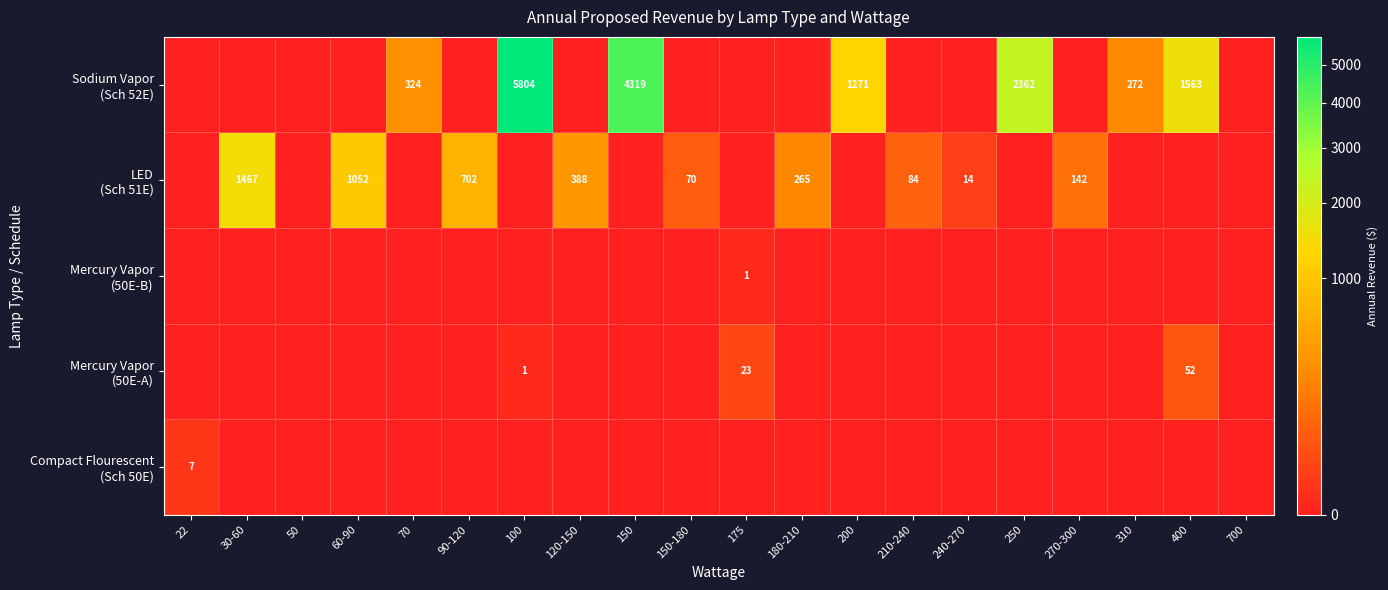

The Mercury Vapor (50E-B) series shows 0 at 270-300. True or false?

True